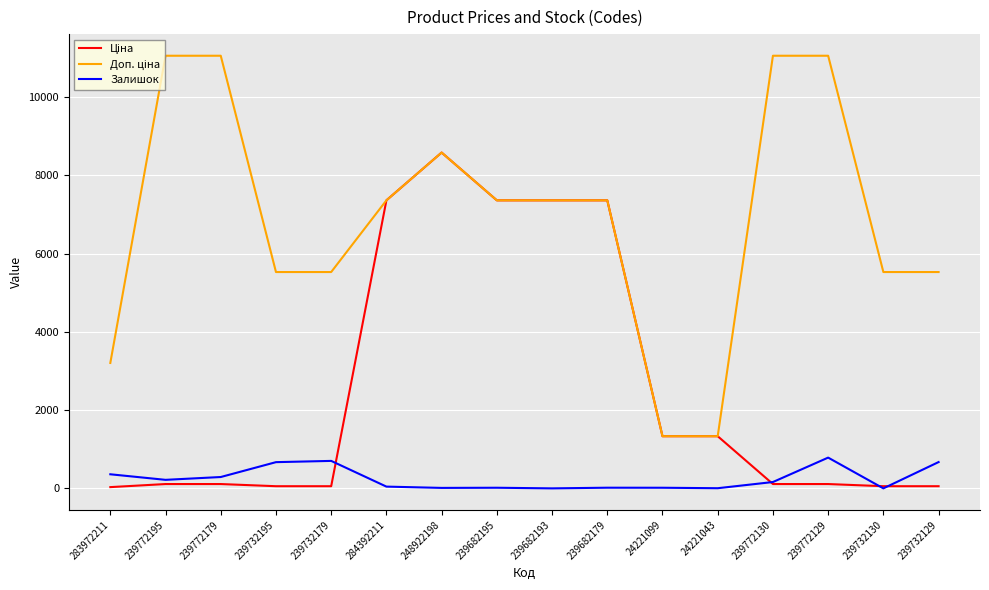

Is it true that Залишок equals 16.0 at 24221099?

True